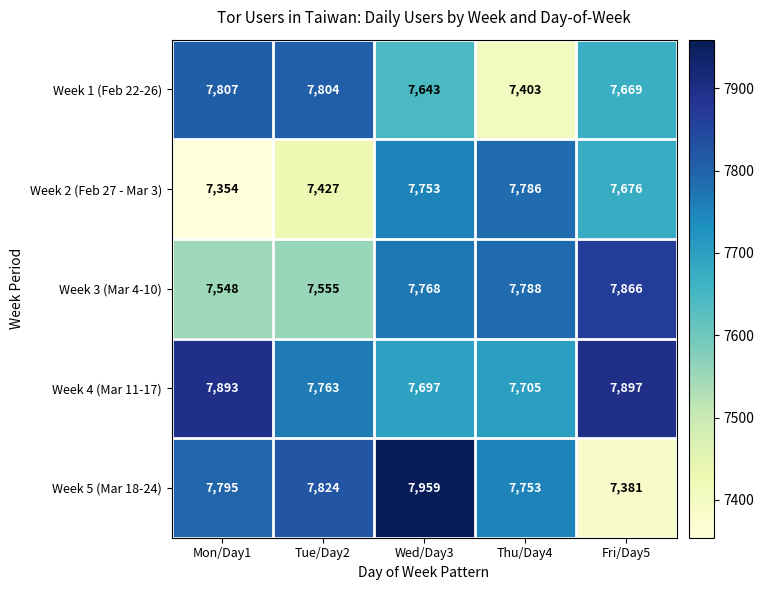

Which category has the lowest value across all series?

Mon/Day1